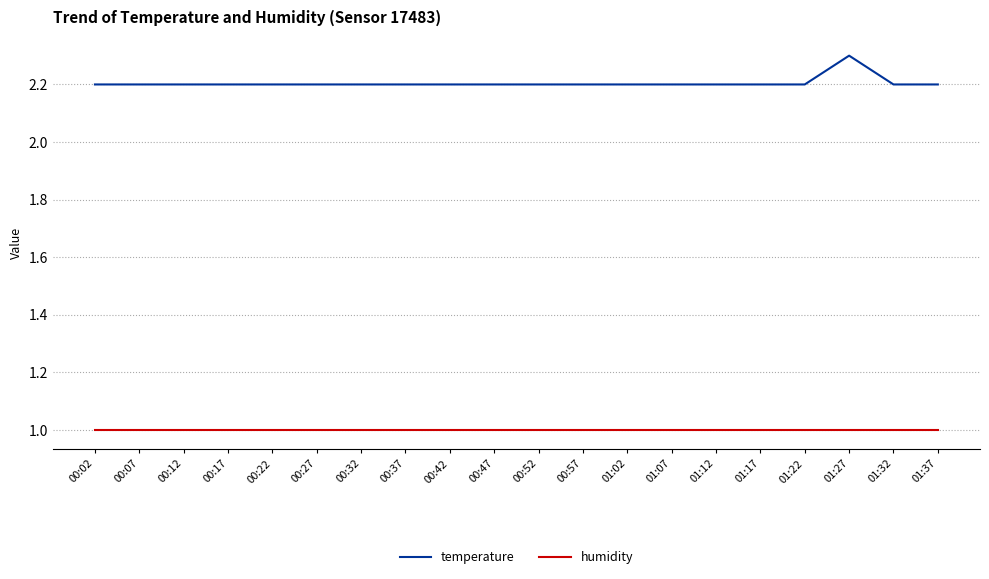

What is the maximum value for temperature?

2.3